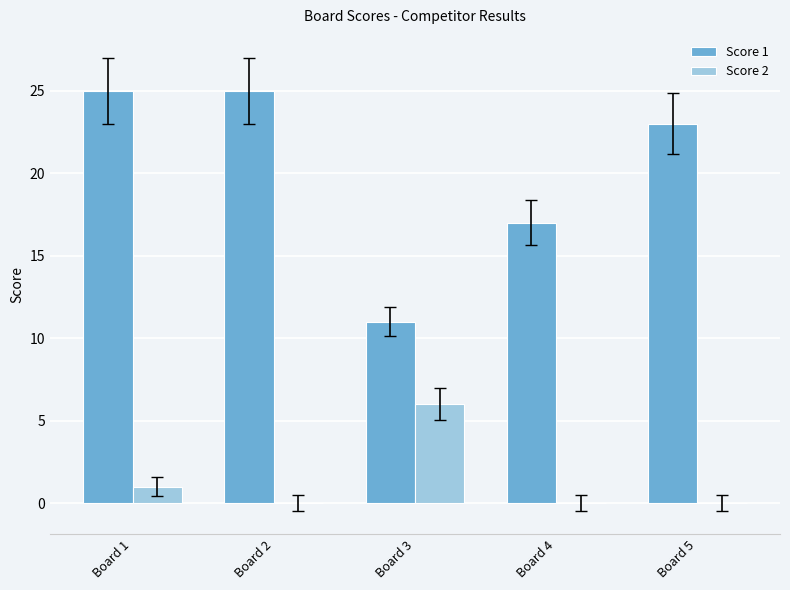

What is the sum of all Score 2 values?

7